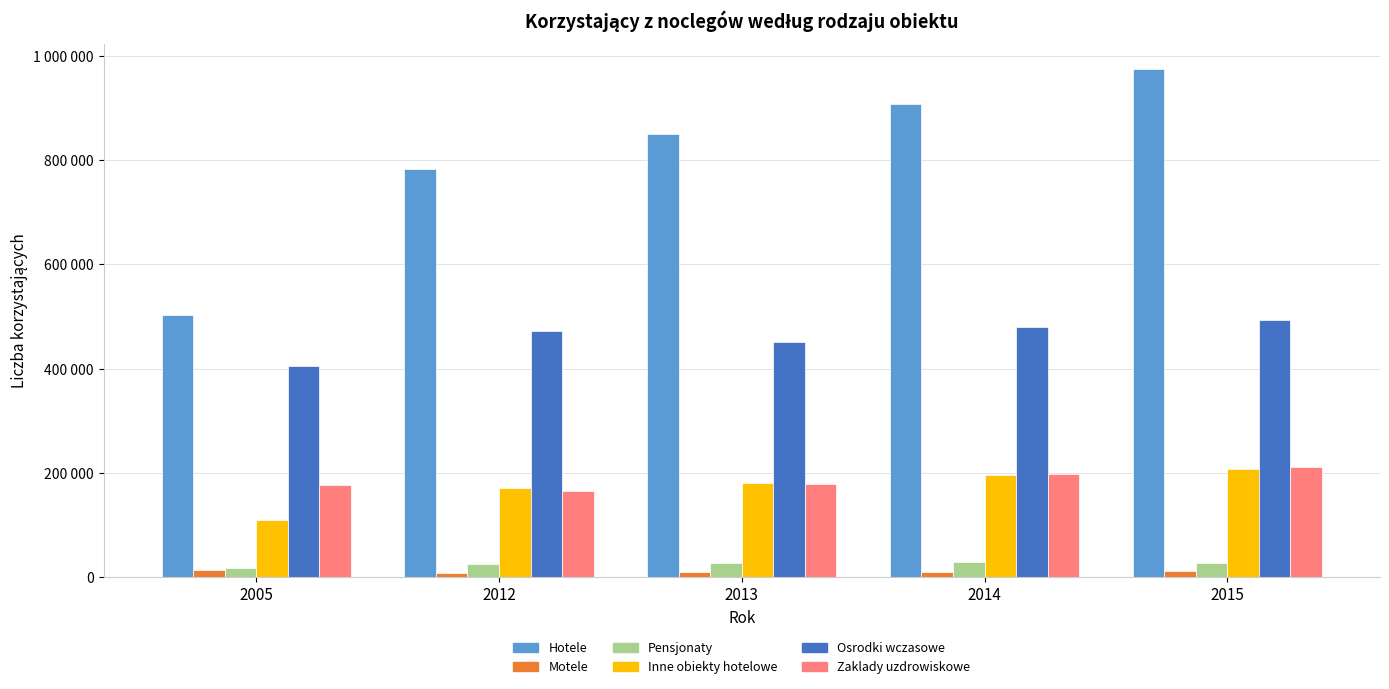

What is the minimum value for Osrodki wczasowe?

404863